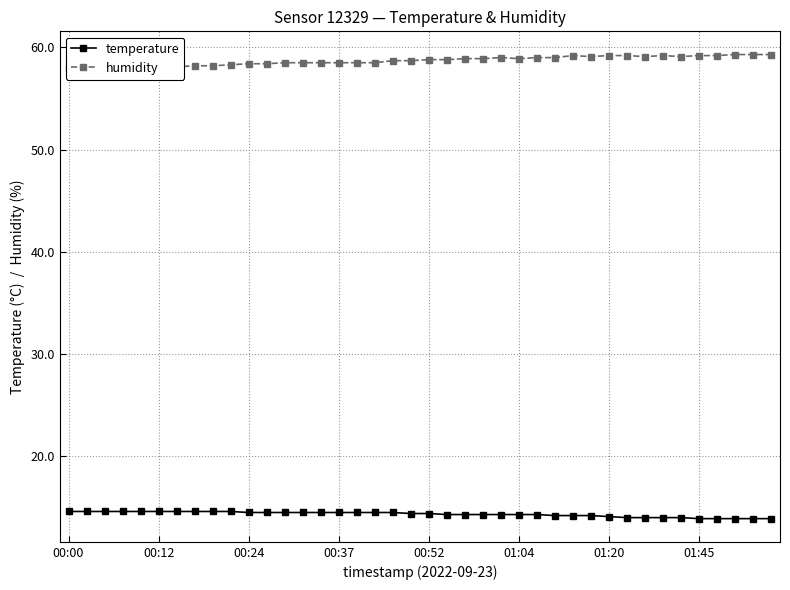

At how many categories does at least one series exceed 24?

40